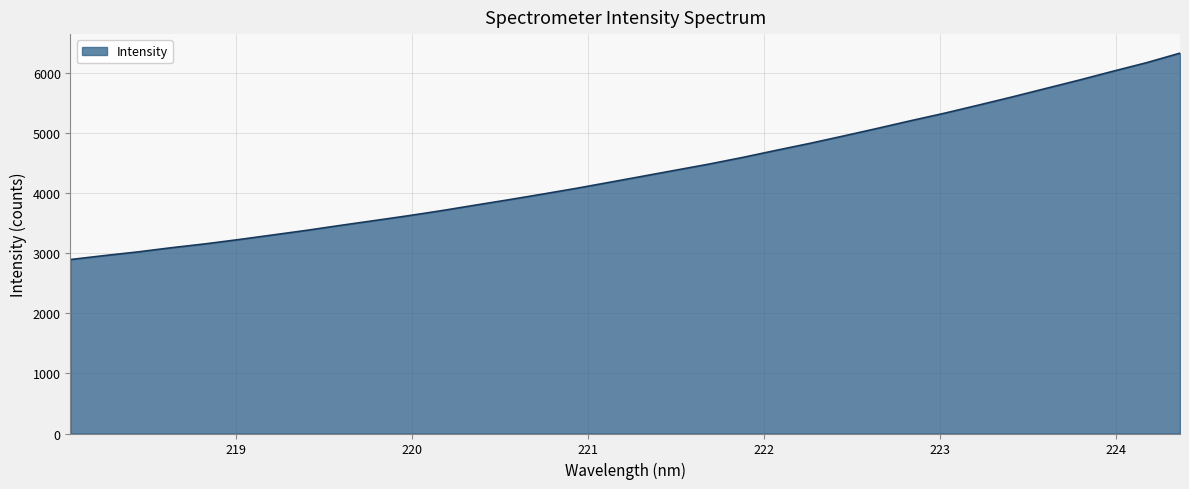

What is the greatest value displayed?

6327.6